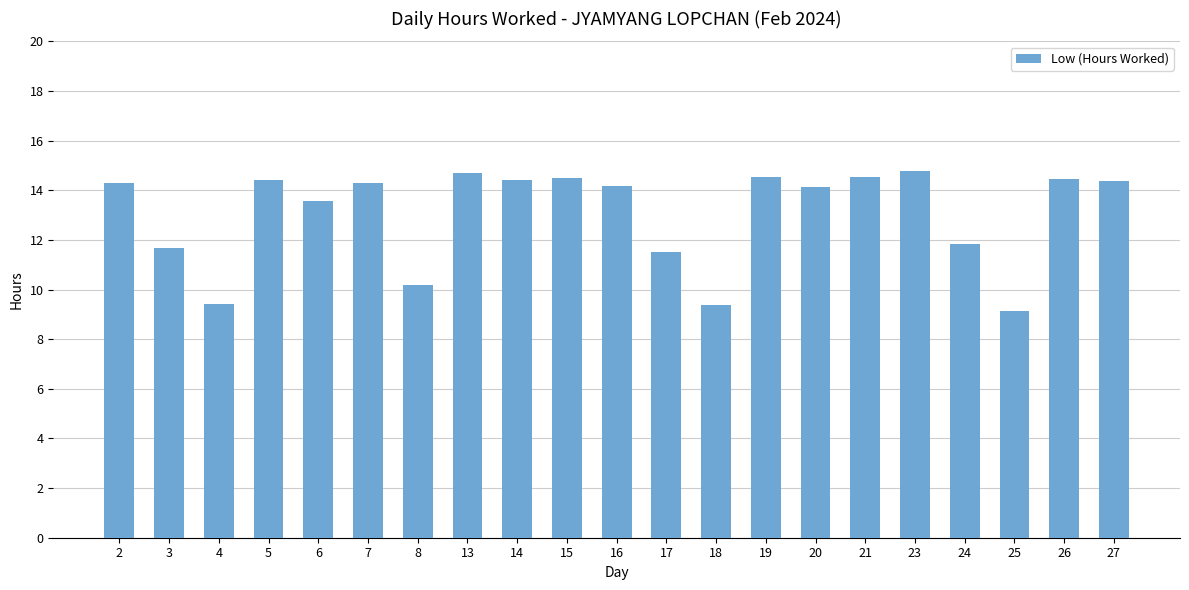

What is the minimum value shown in the chart?

9.1